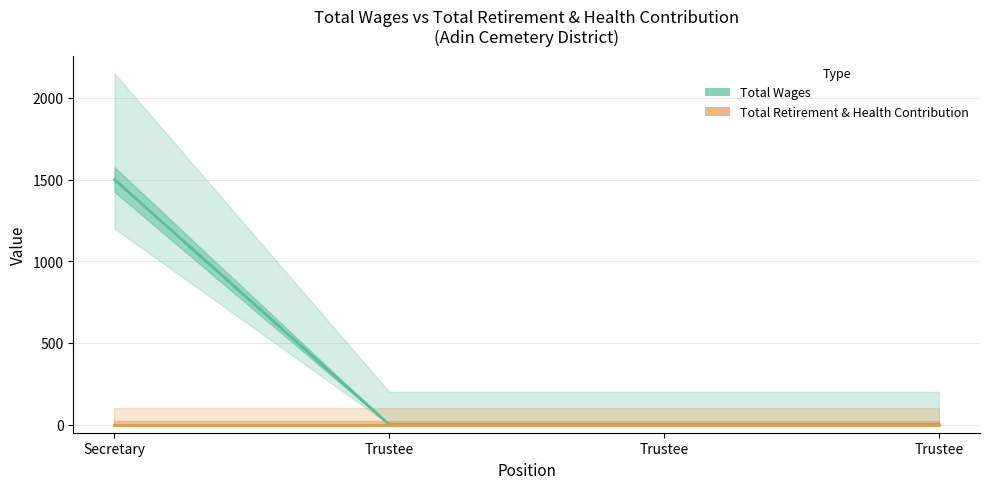

How many categories are shown in the chart?

4